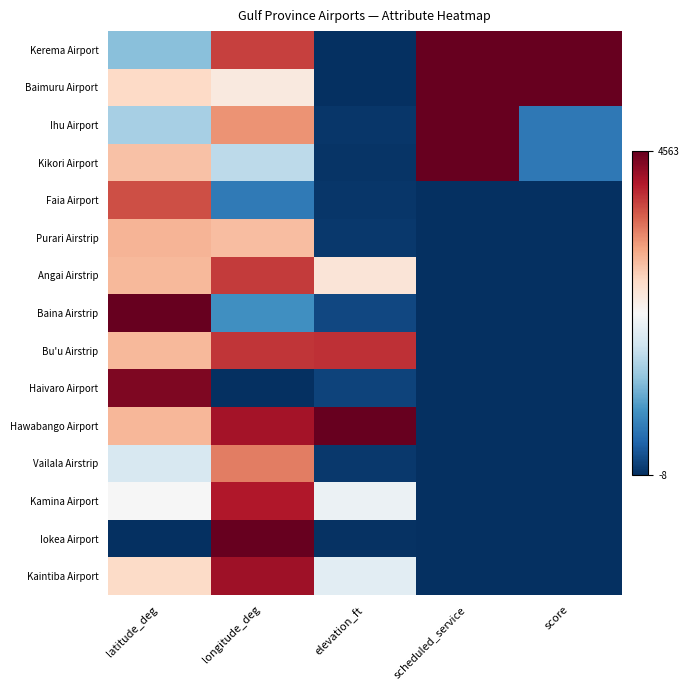

Between longitude_deg and elevation_ft, which is larger?

longitude_deg